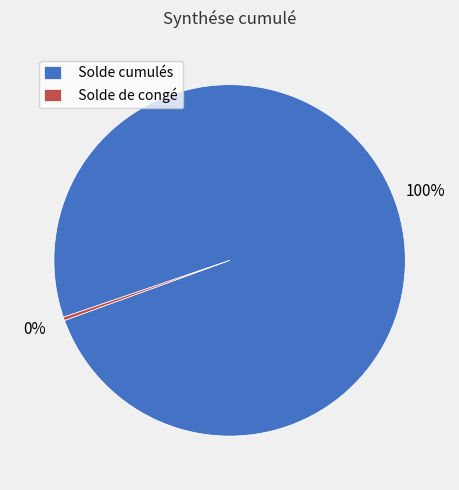

Which has a higher value, Solde cumulés or Solde de congé?

Solde cumulés